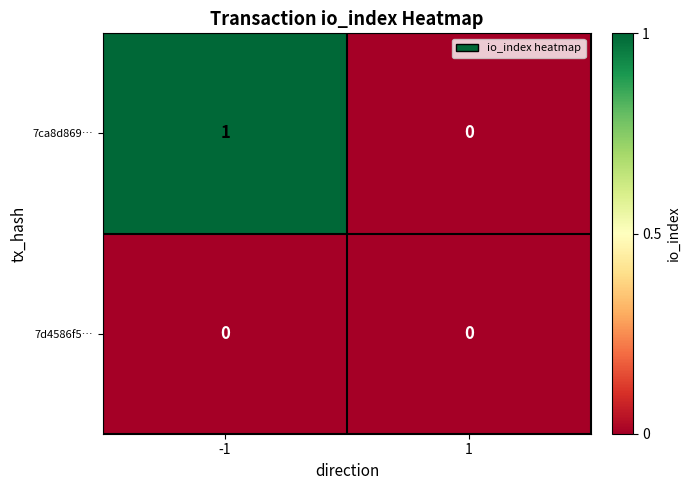

Count the number of categories in the chart.

2